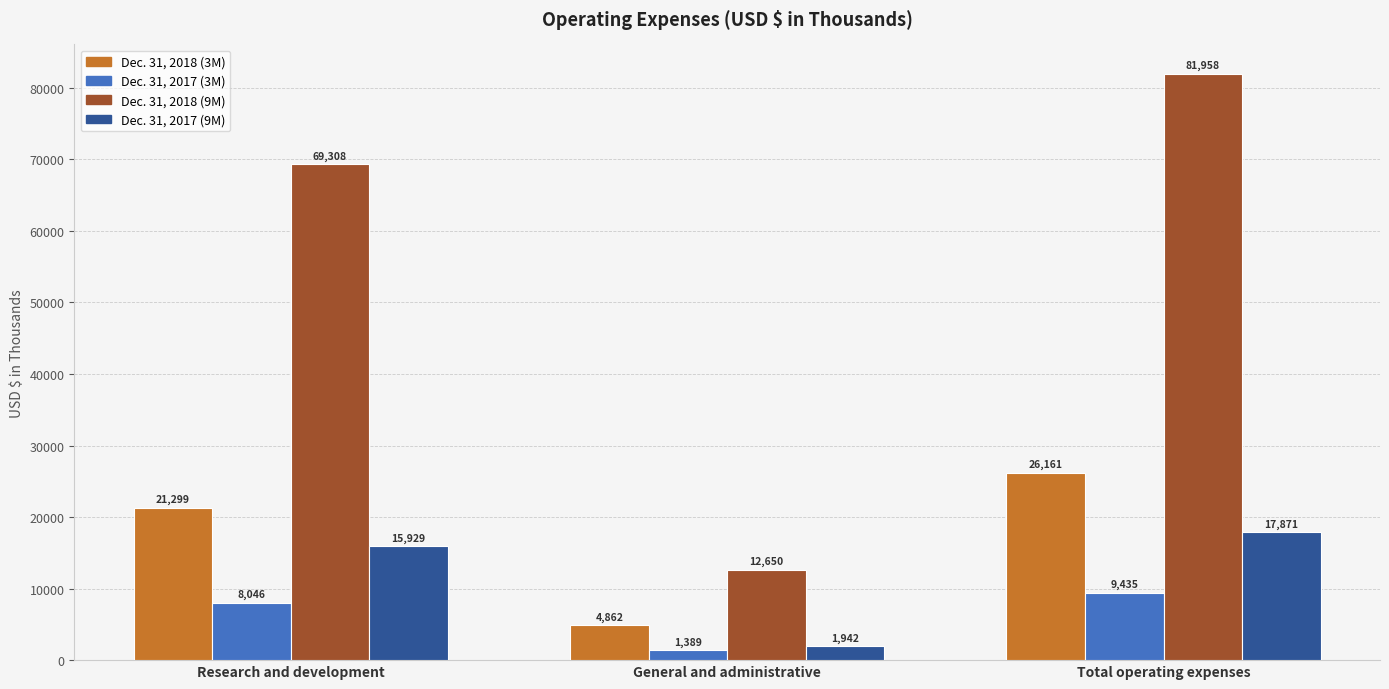

At how many categories does at least one series exceed 4537?

3